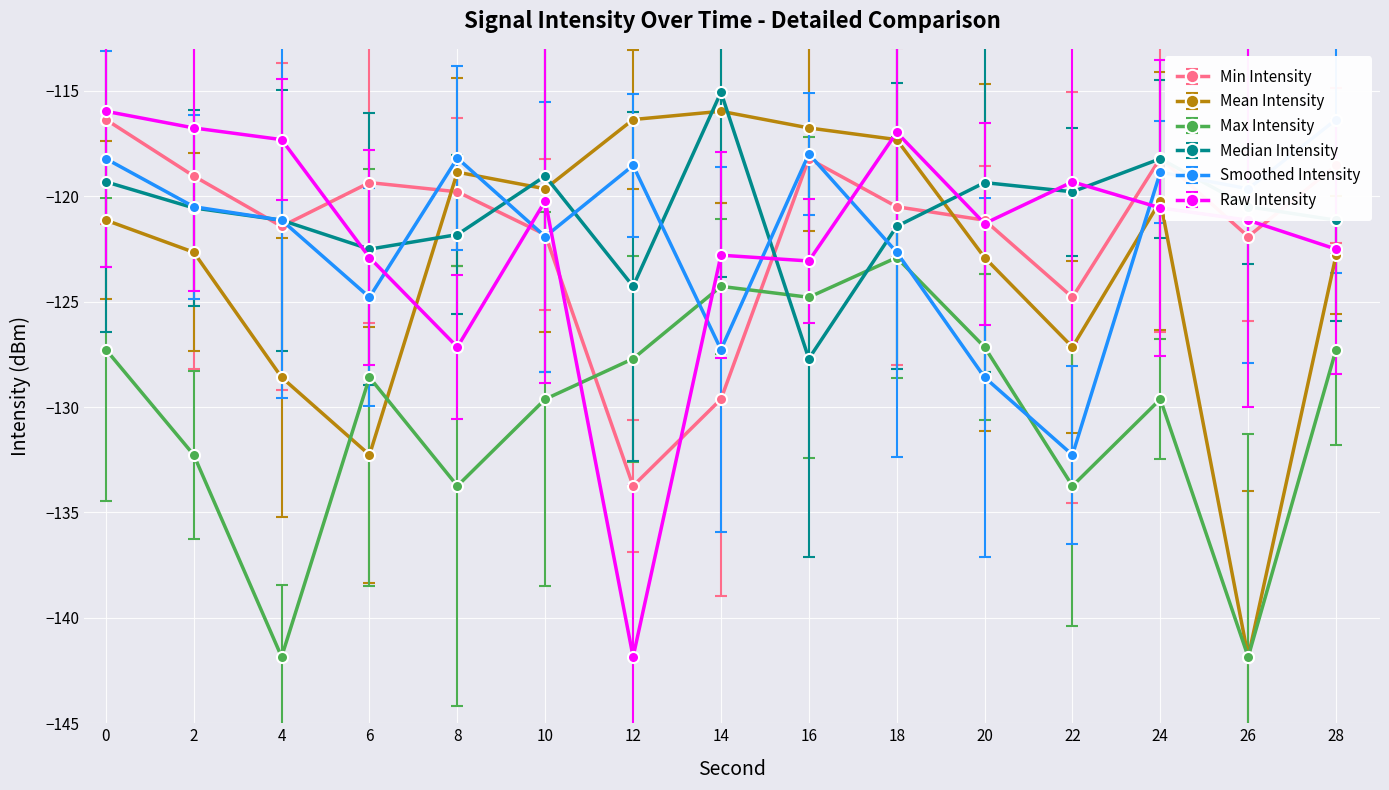

Which series has the widest spread of values?

Mean Intensity